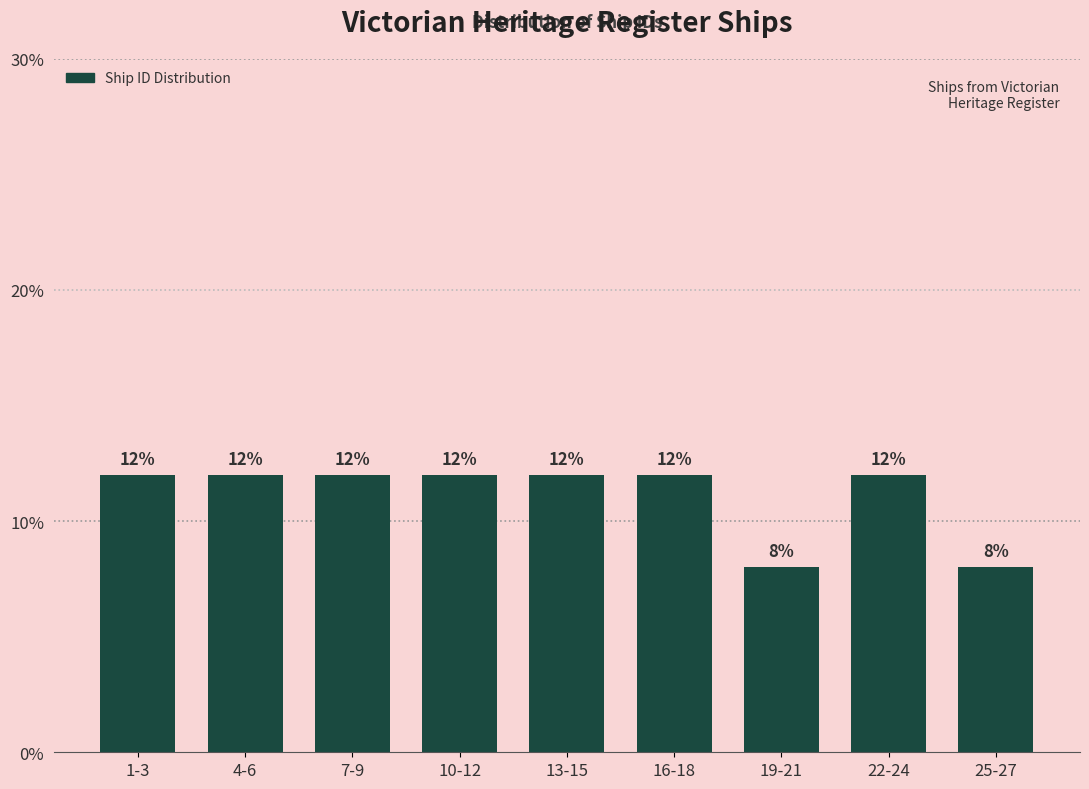

Reading left to right, transcribe all the data shown in this chart.

12	12	12	12	12	12	8	12	8